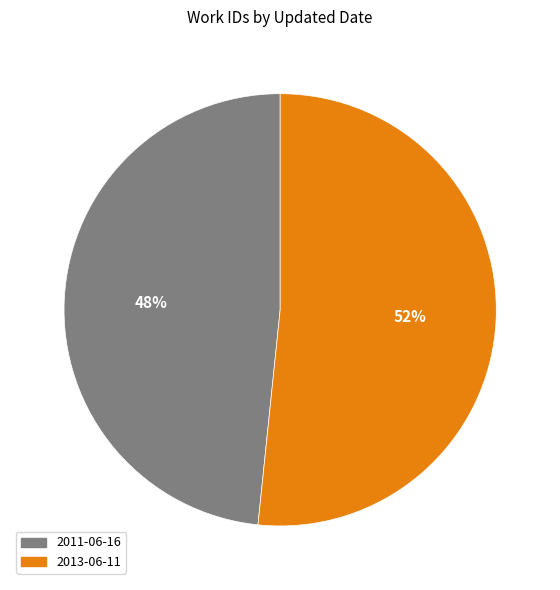

The 2011-06-16 slice represents 48% of the pie. True or false?

True